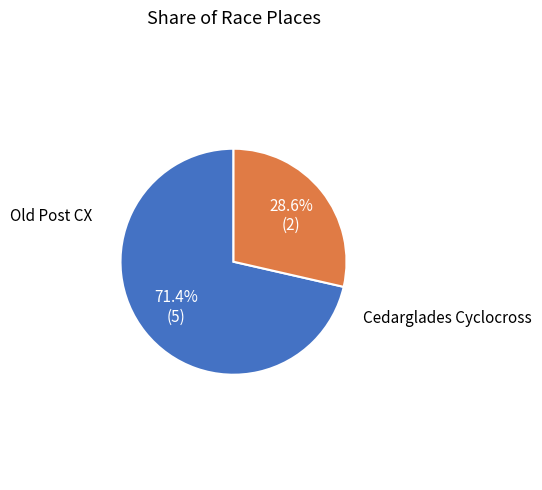

To the nearest percent, what is the difference between the largest and smallest slice percentages?

43%